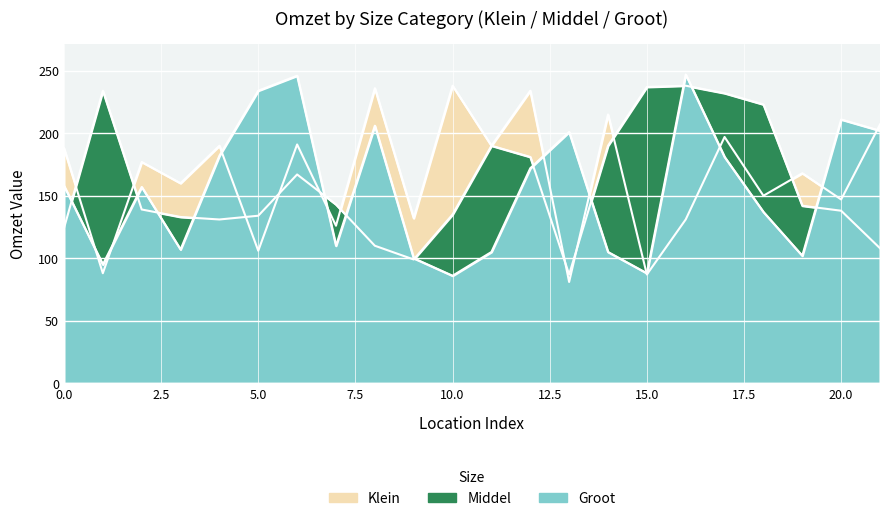

How many categories are shown in the chart?

22